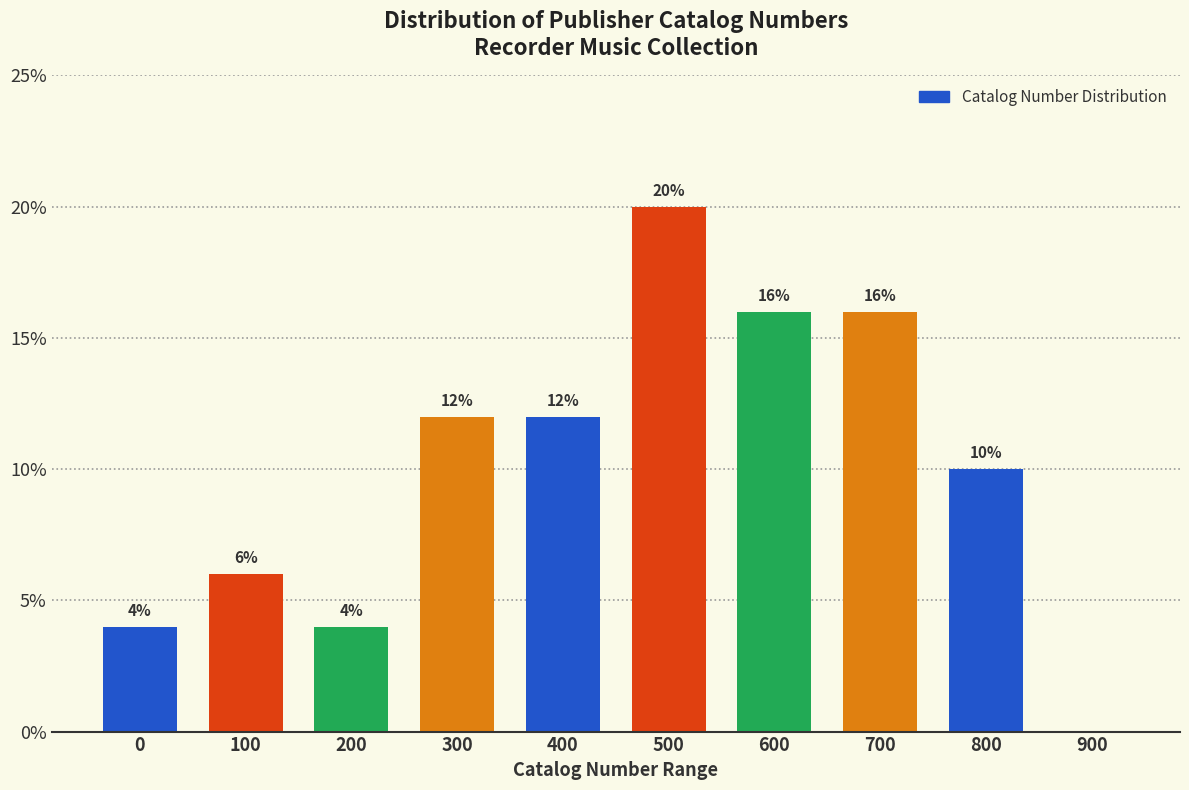

Reading left to right, list all the values displayed in this chart.

0=4	100=6	200=4	300=12	400=12	500=20	600=16	700=16	800=10	900=0